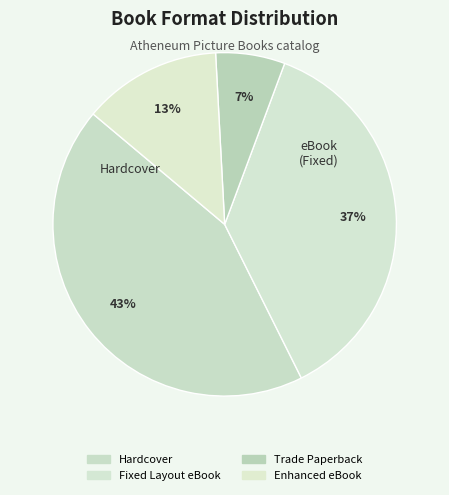

True or false: Trade Paperback accounts for 7% of the total.

True